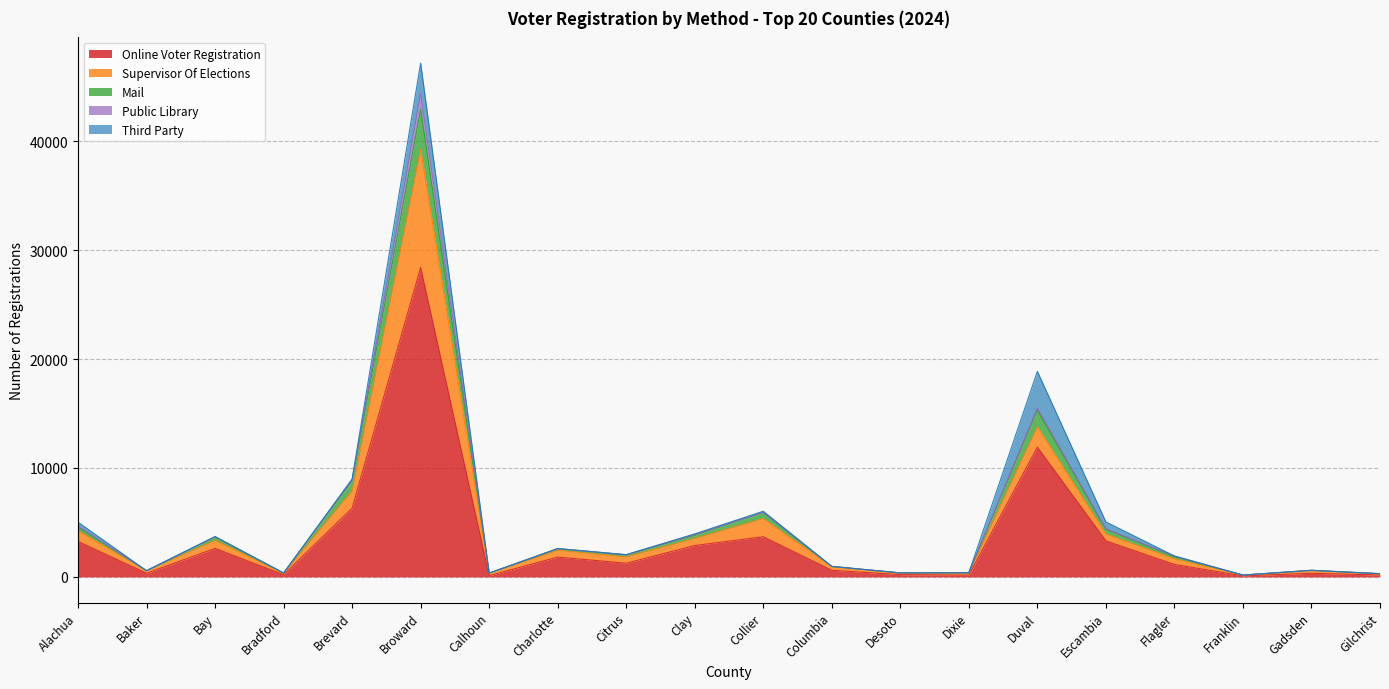

What are all the series names shown in the legend?

Online Voter Registration, Supervisor Of Elections, Mail, Public Library, Third Party